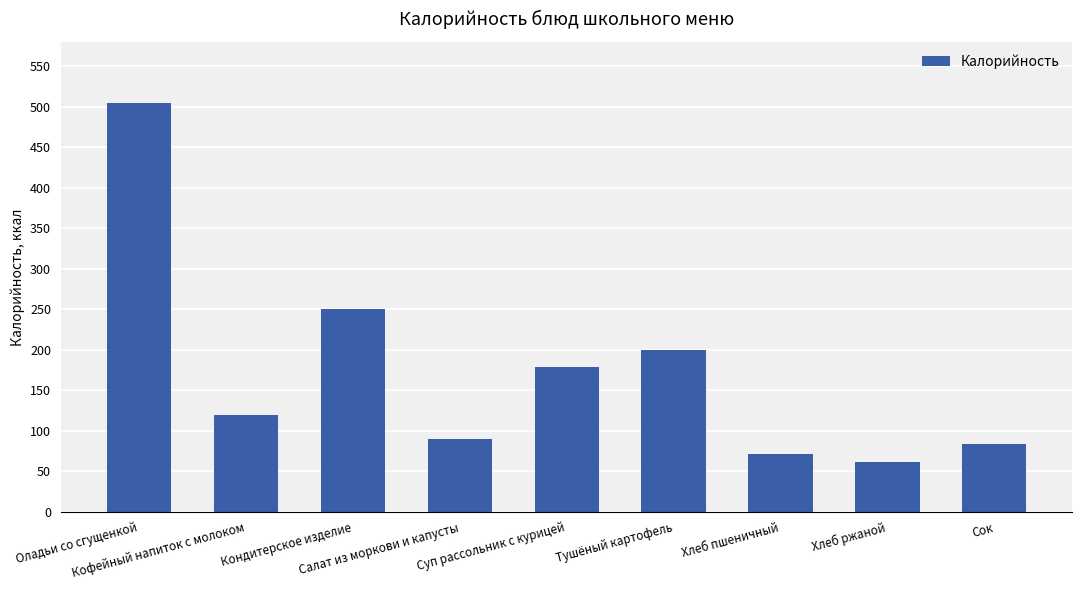

Rank the categories by value from highest to lowest.

Оладьи со сгущенкой, Кондитерское изделие, Тушёный картофель, Суп рассольник с курицей, Кофейный напиток с молоком, Салат из моркови и капусты, Сок, Хлеб пшеничный, Хлеб ржаной